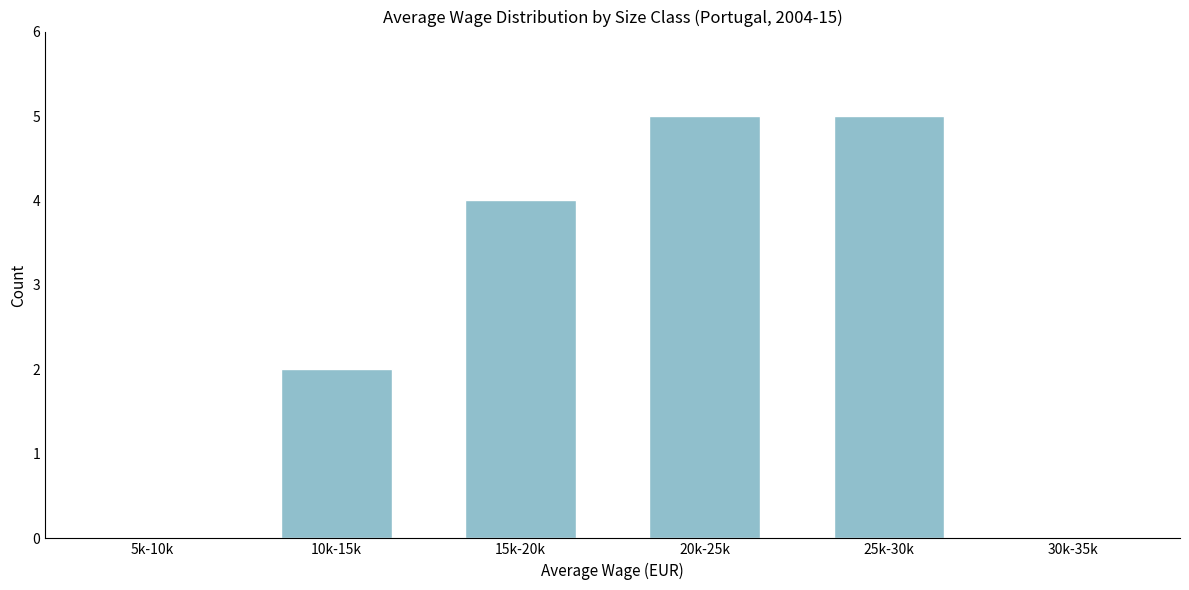

Reading left to right, transcribe all the data shown in this chart.

5k-10k=0	10k-15k=2	15k-20k=4	20k-25k=5	25k-30k=5	30k-35k=0